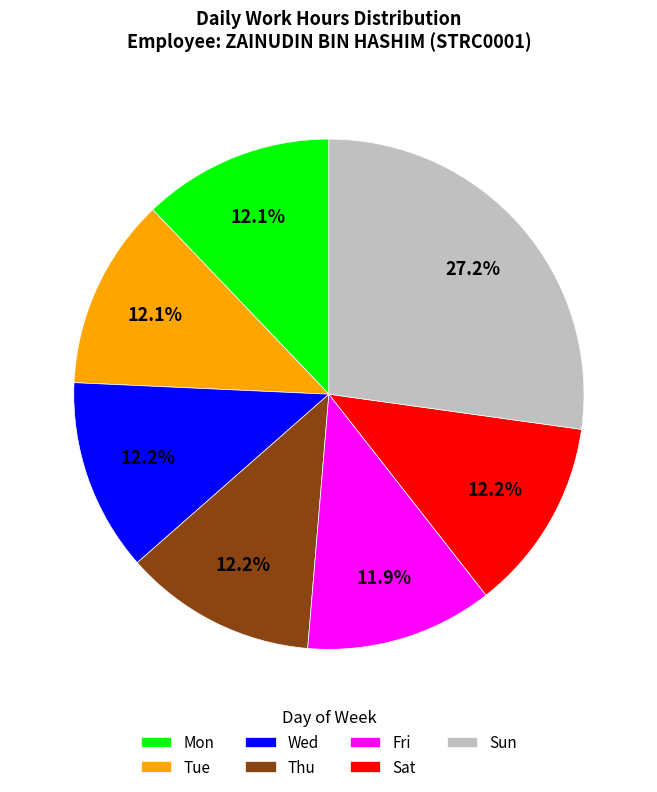

To the nearest percent, what is the difference between the Sat and Sun slice percentages?

15%